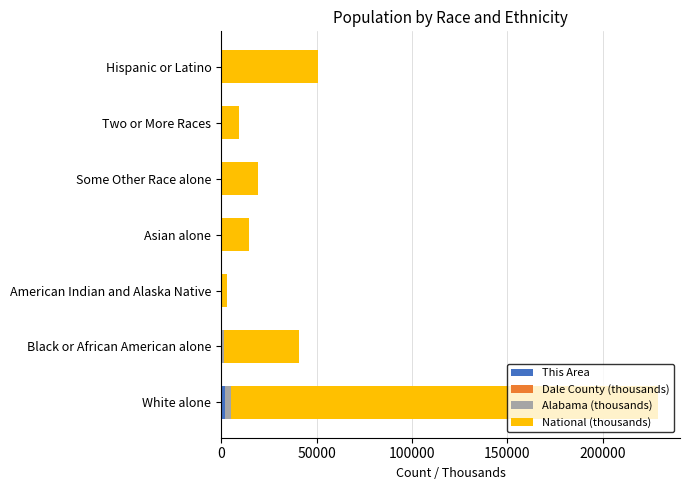

Which series has the largest total across all categories?

National (thousands)